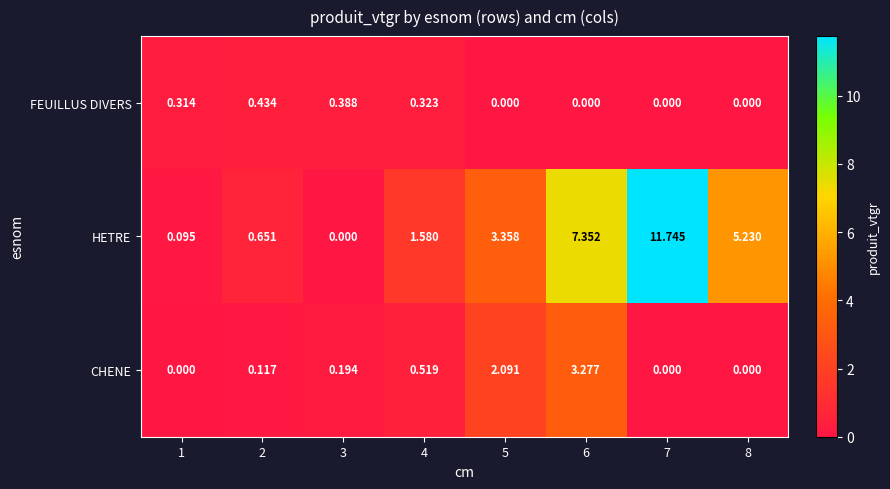

Which series changed the most between 3 and 4?

HETRE